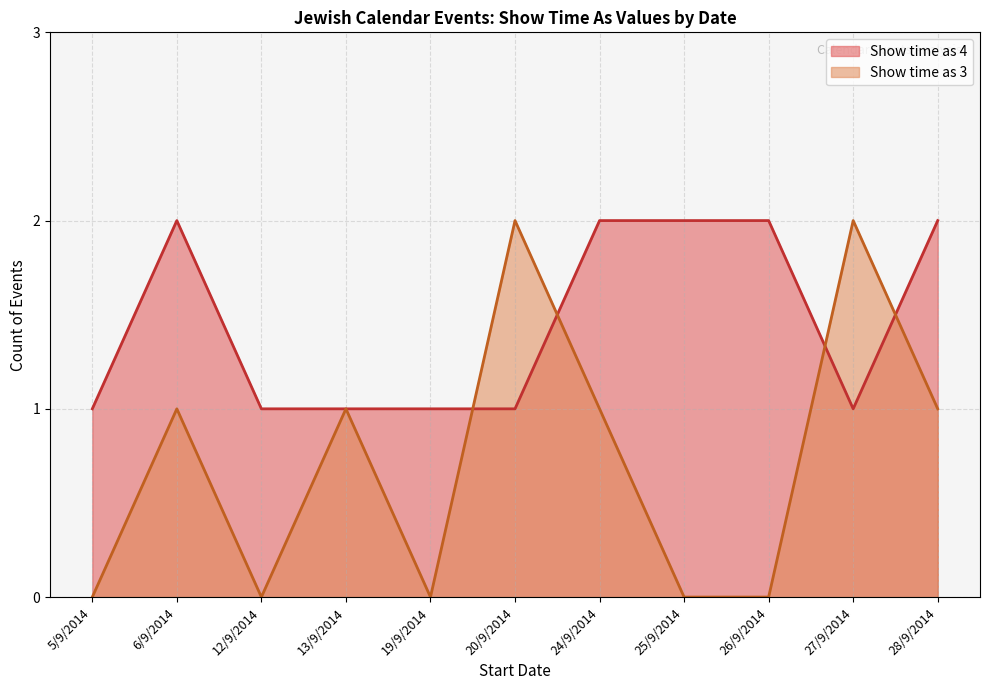

Rank the series at 19/9/2014 from highest to lowest value.

Show time as 4, Show time as 3